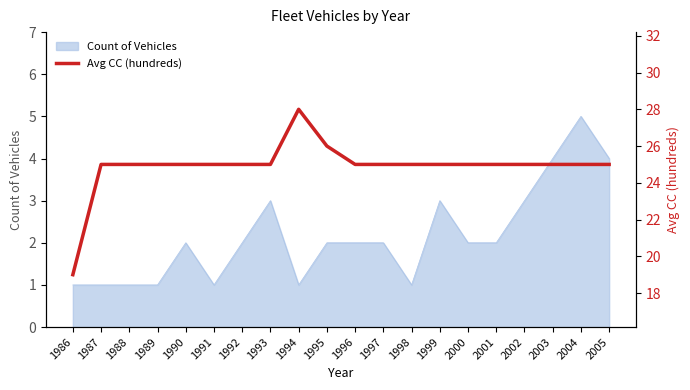

The value of Count of Vehicles at 2004 is 7. True or false?

False